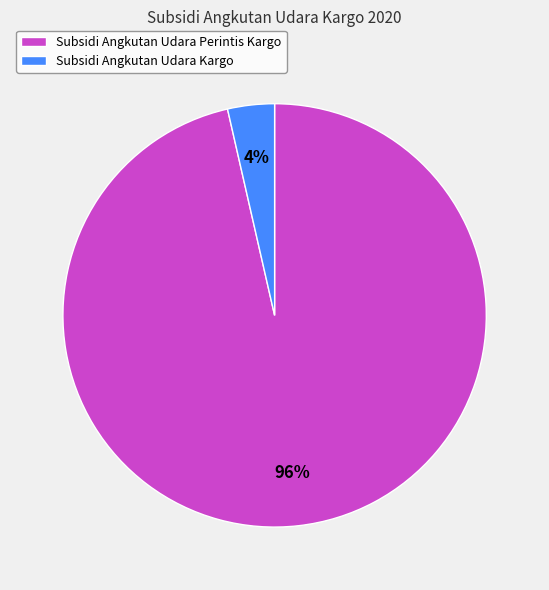

What percentage is the Subsidi Angkutan Udara Kargo slice, to the nearest percent?

4%